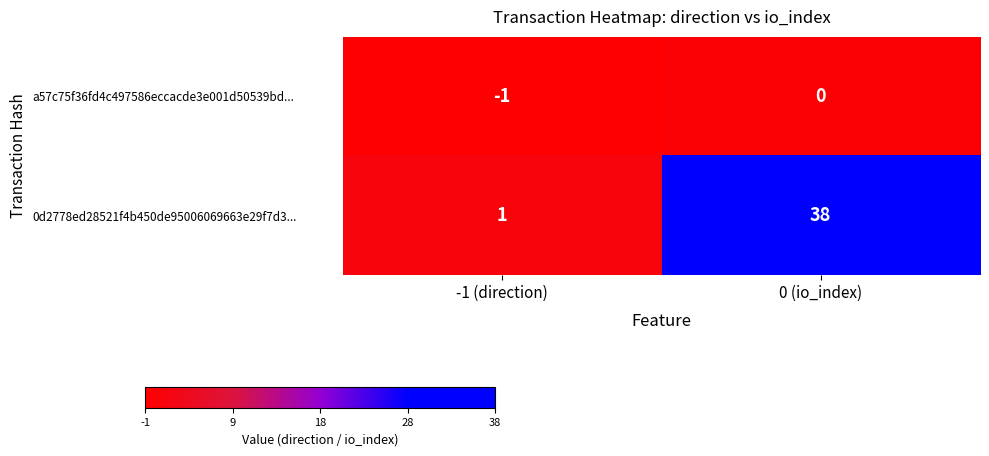

Which series has the widest spread of values?

0d2778ed28521f4b450de95006069663e29f7d3...